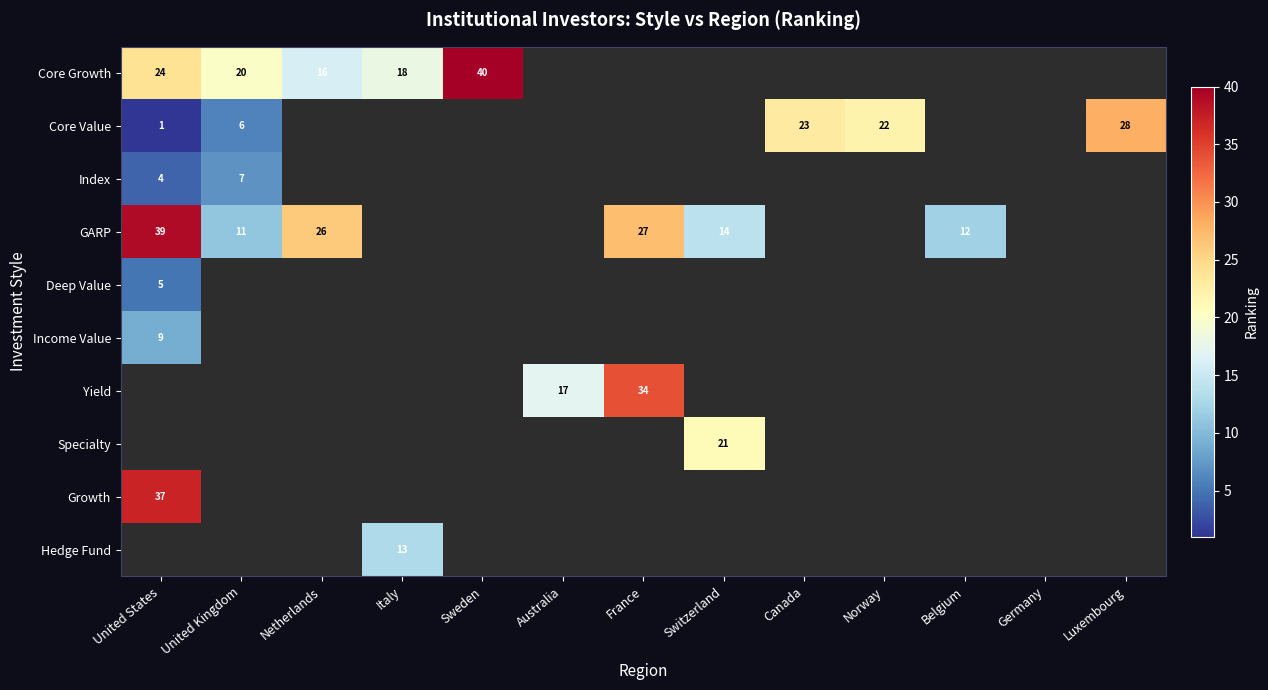

True or false: Growth has a value of 54 at United States.

False